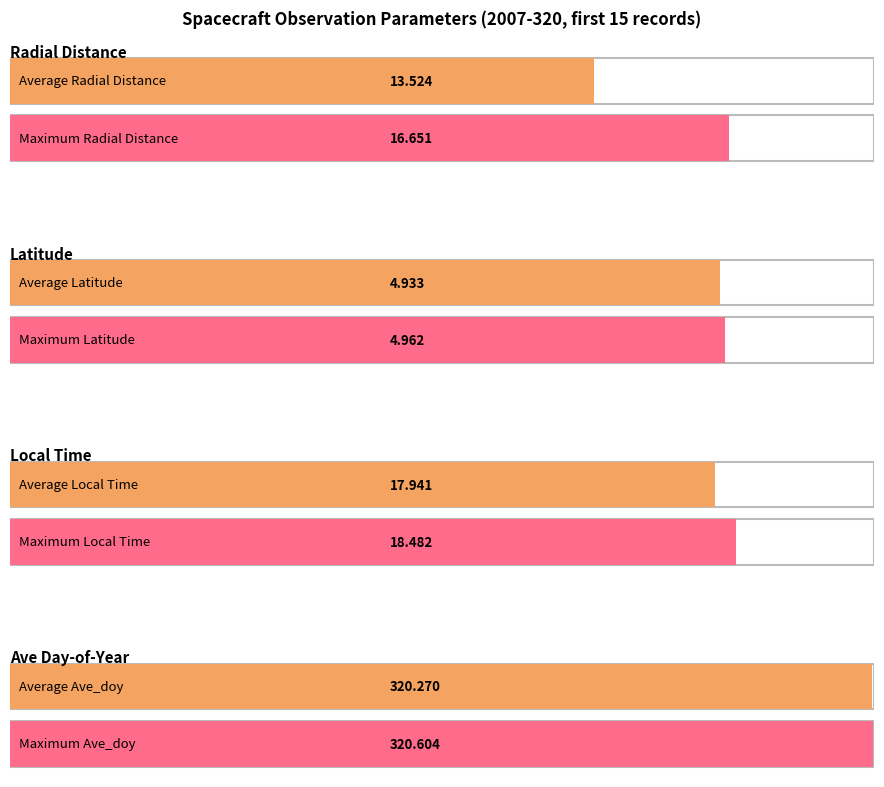

The Latitude series shows 7.7 at 2007-320T02:30. True or false?

False